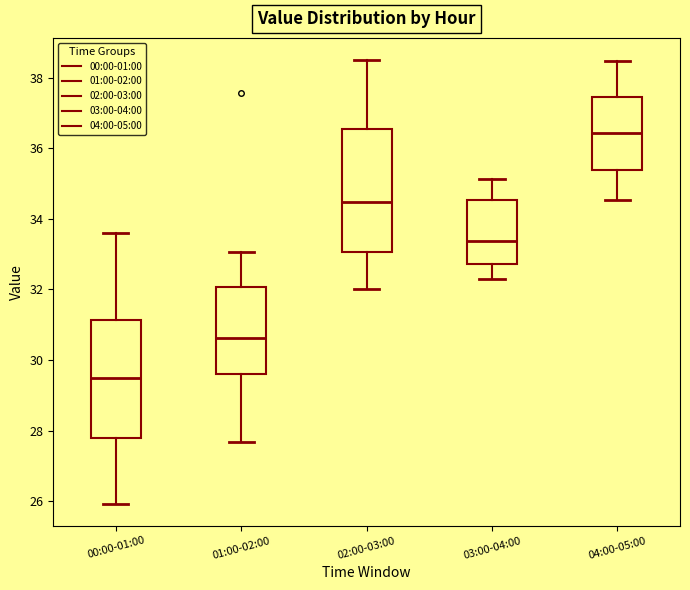

Reading left to right, read every box against the y-axis: the position of its median line, the range the box covers, and the ends of its whiskers. The values are not printed on the chart, so give them approximately, as read against the axis.

00:00-01:00: median 29.4, box 27.8 to 31.2, whiskers 26.0 to 33.6
01:00-02:00: median 30.6, box 29.6 to 32.0, whiskers 27.6 to 33.0
02:00-03:00: median 34.4, box 33.0 to 36.6, whiskers 32.0 to 38.6
03:00-04:00: median 33.4, box 32.8 to 34.6, whiskers 32.4 to 35.2
04:00-05:00: median 36.4, box 35.4 to 37.4, whiskers 34.6 to 38.4